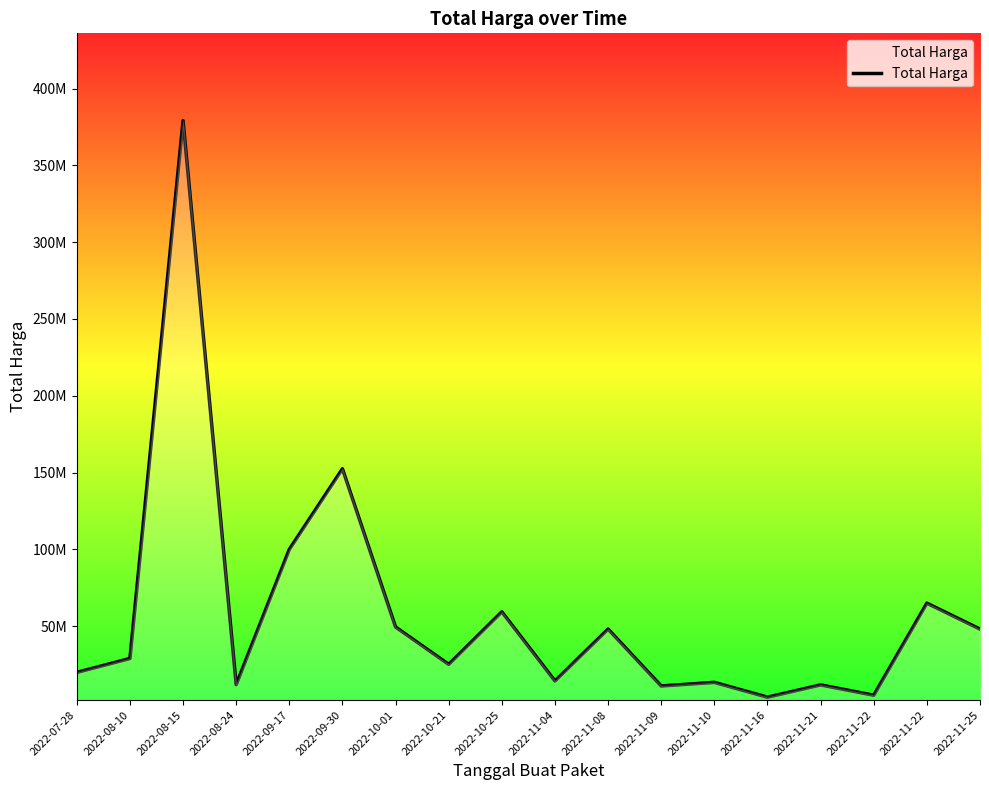

What is the value of the 10th point from the left?

14400000